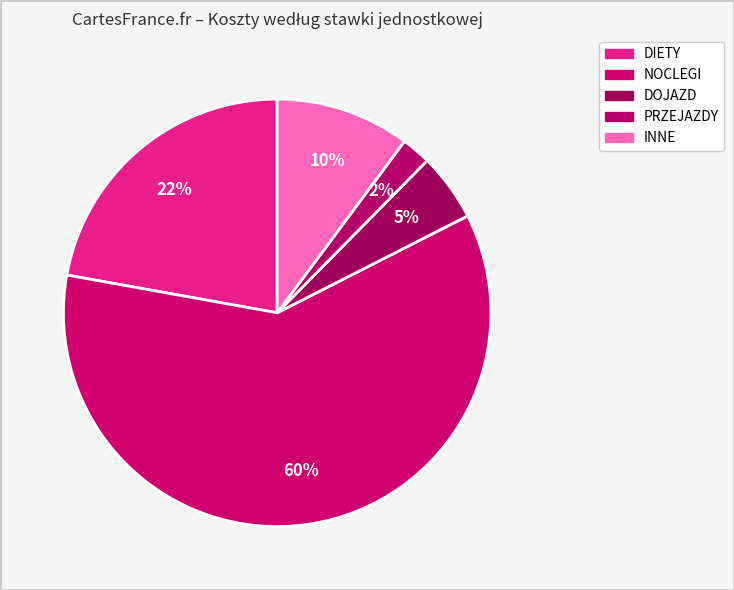

How many segments does this pie chart have?

5